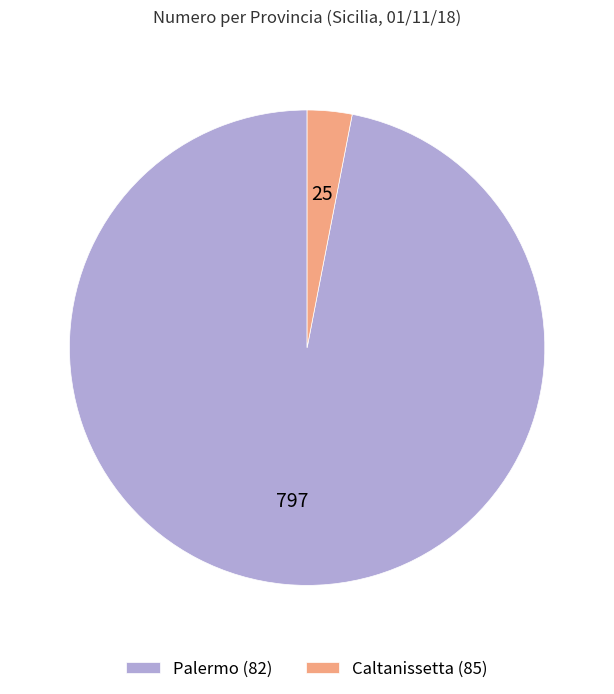

Rank the categories by value from lowest to highest.

Caltanissetta (85), Palermo (82)